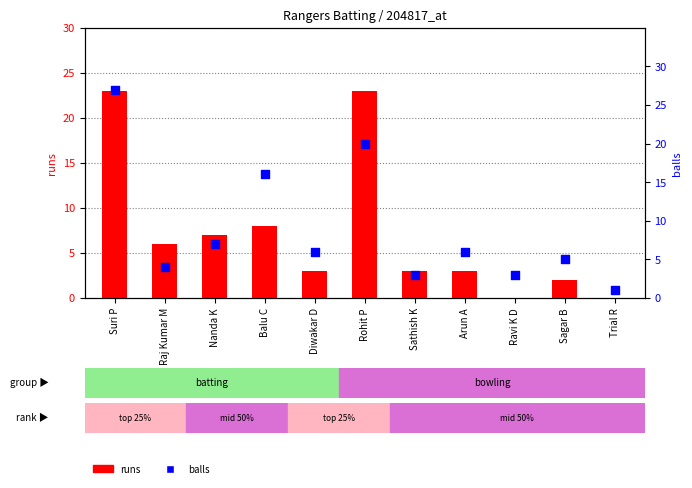

At which category is the sum across all series the highest?

Suri P